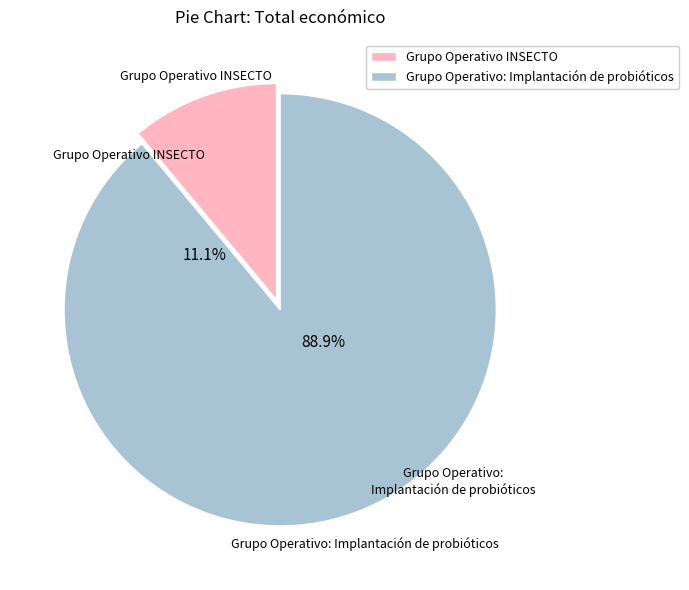

Is there any slice that represents more than half of the pie?

Yes